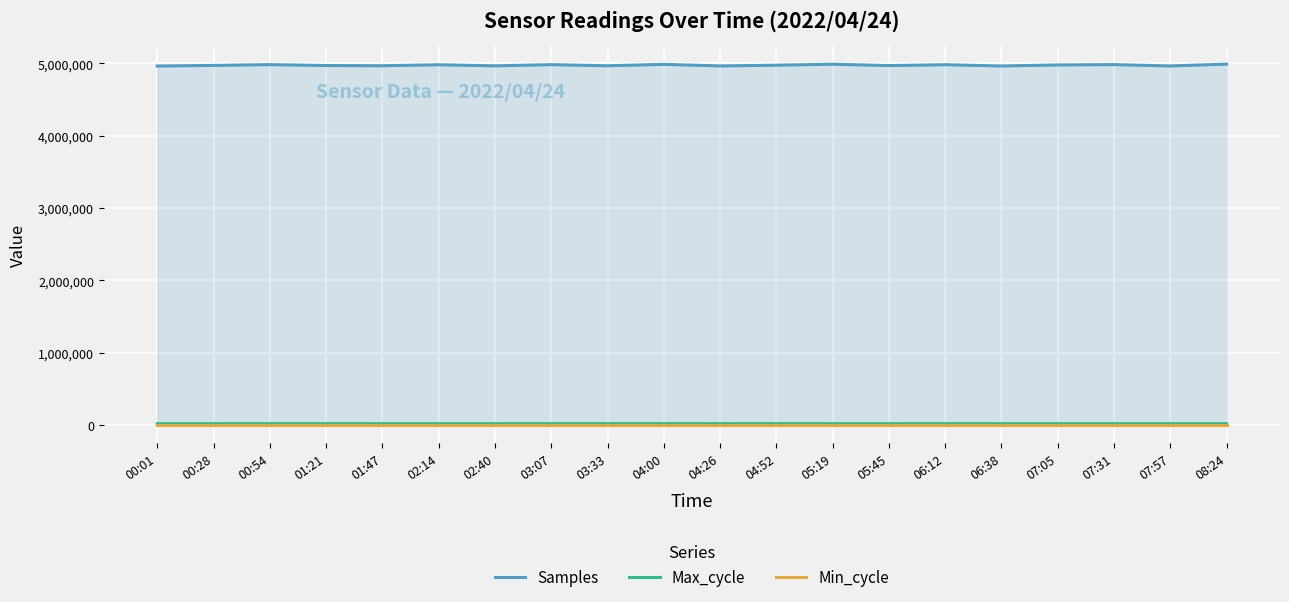

Is the value of Max_cycle at 08:24 greater than the value of Samples at 01:47?

No